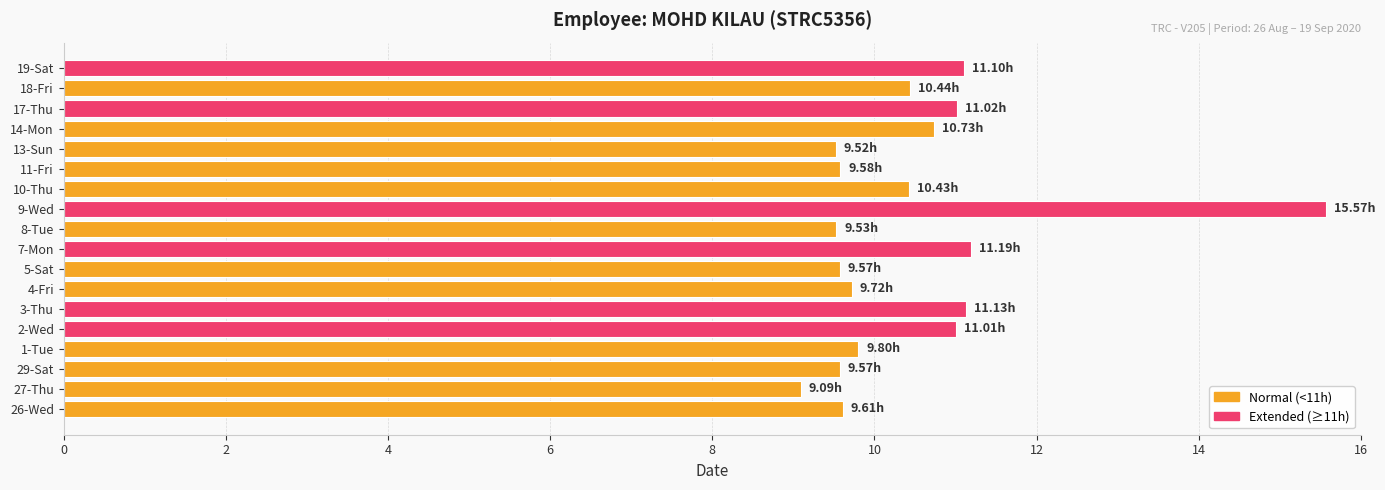

Between 10-Thu and 5-Sat, which is larger?

10-Thu